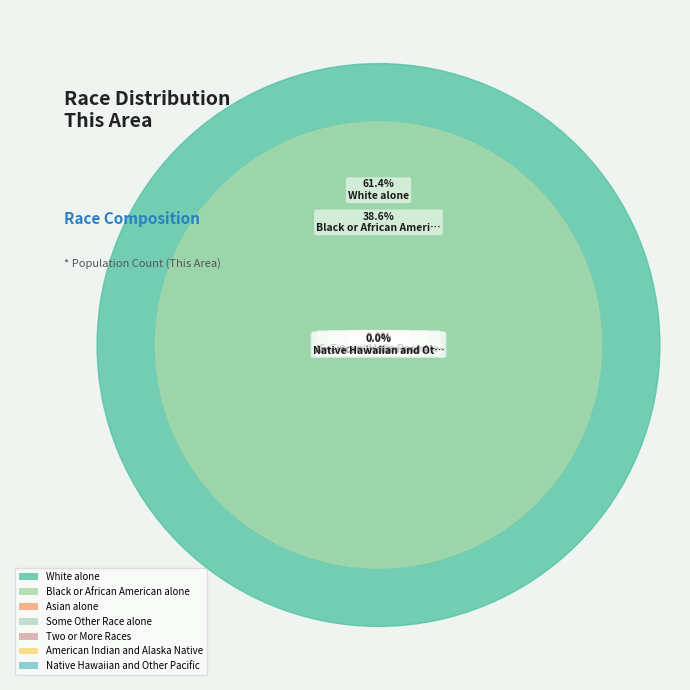

Which slice represents more than half of the pie?

White alone